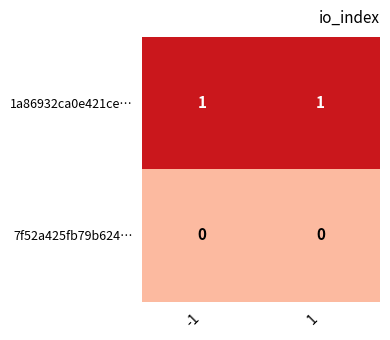

List the series in order of their overall mean, lowest first.

7f52a425fb79b624…, 1a86932ca0e421ce…